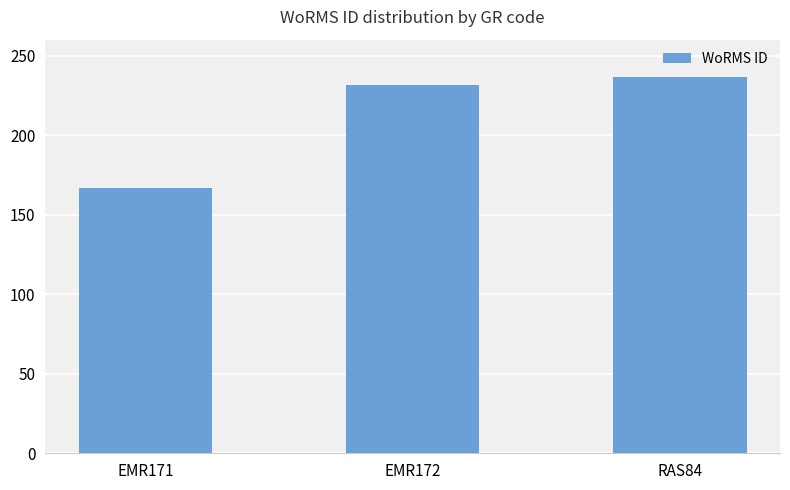

Are the bars horizontal?

No